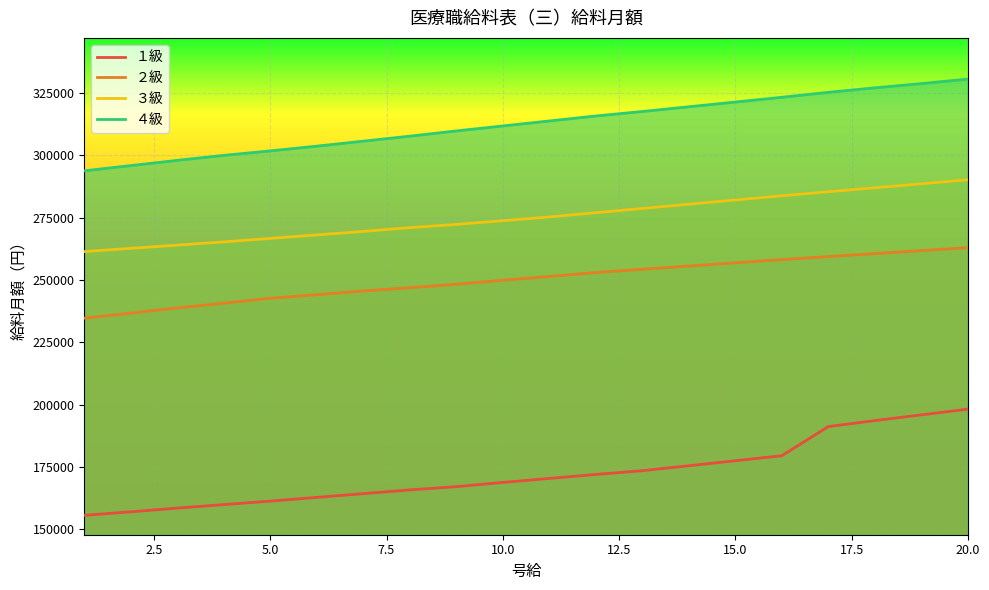

What is the difference between the maximum and minimum values in the ４級 series?

36800